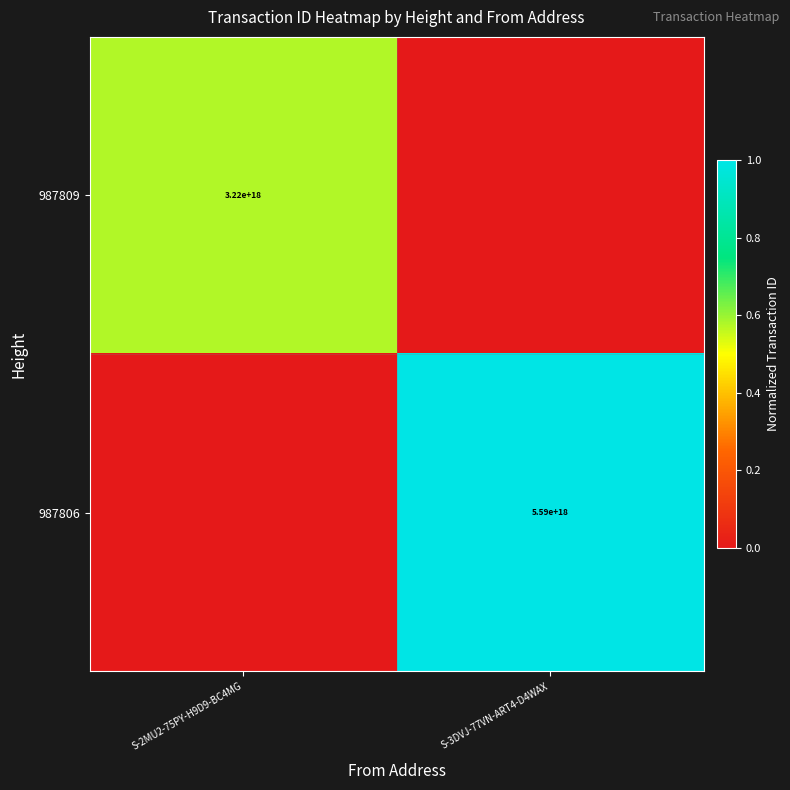

The value of 987809 at S-2MU2-75PY-H9D9-BC4MG is 3220000000000000000. True or false?

True